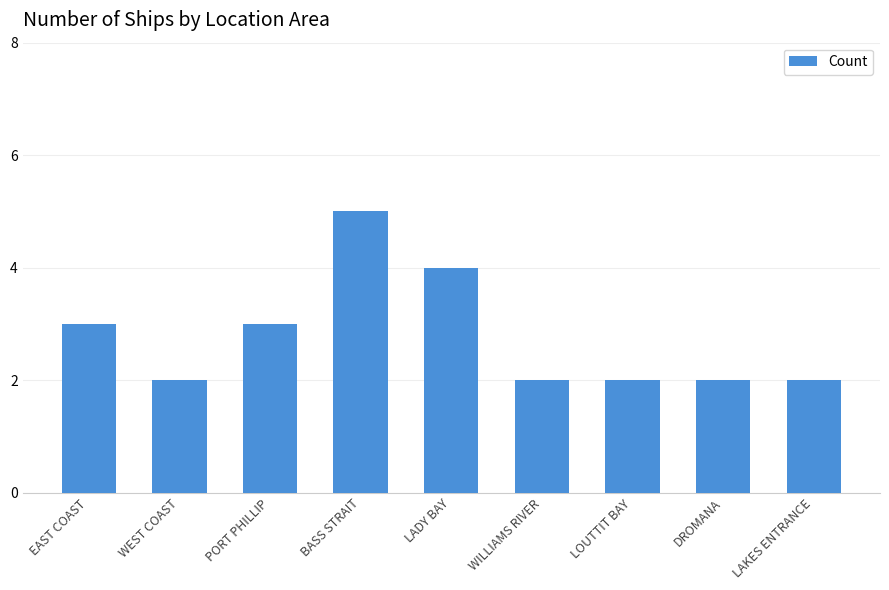

Approximately how many times larger is the value at WEST COAST compared to BASS STRAIT?

0.4